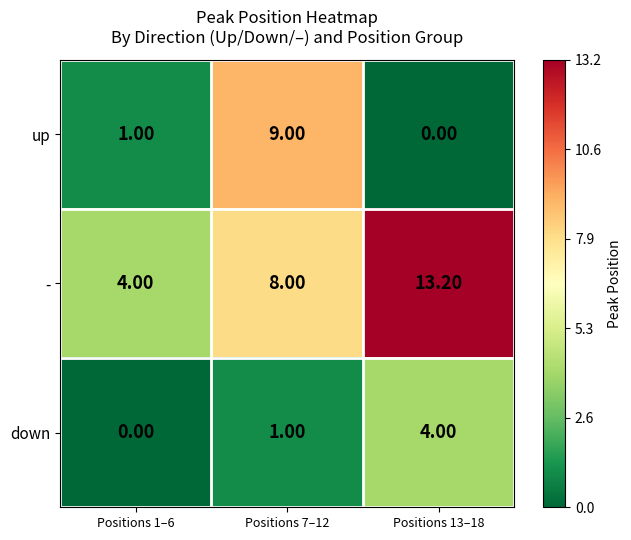

Rank the series by their maximum value, from lowest to highest.

down, up, -